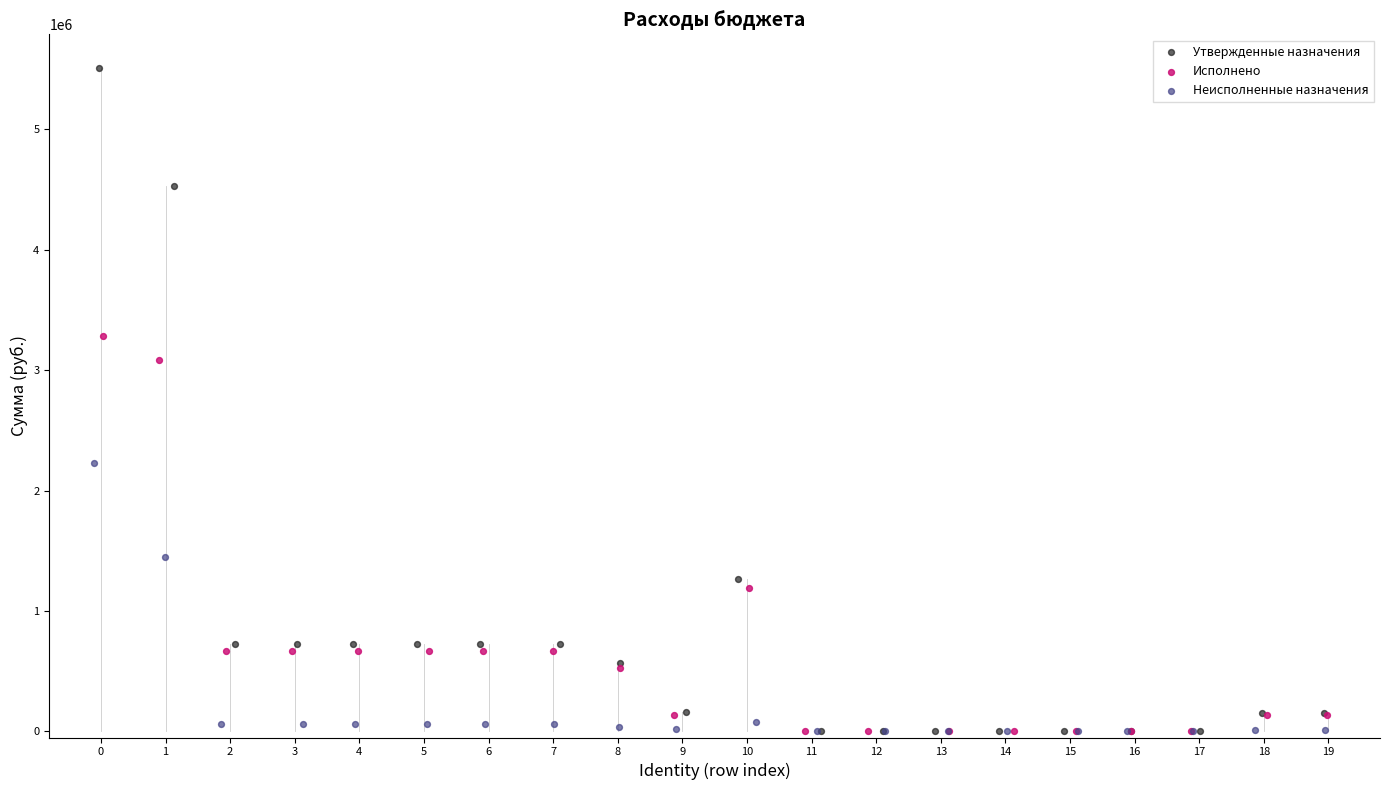

Which series reaches the maximum Y coordinate?

Утвержденные назначения